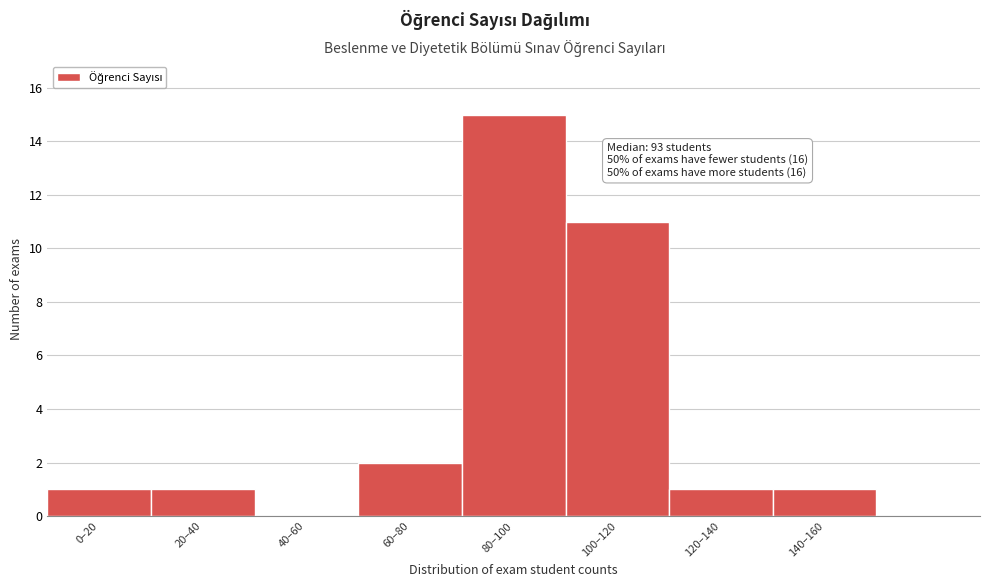

Reading left to right, list all the values displayed in this chart.

0–20=1	20–40=1	40–60=0	60–80=2	80–100=15	100–120=11	120–140=1	140–160=1